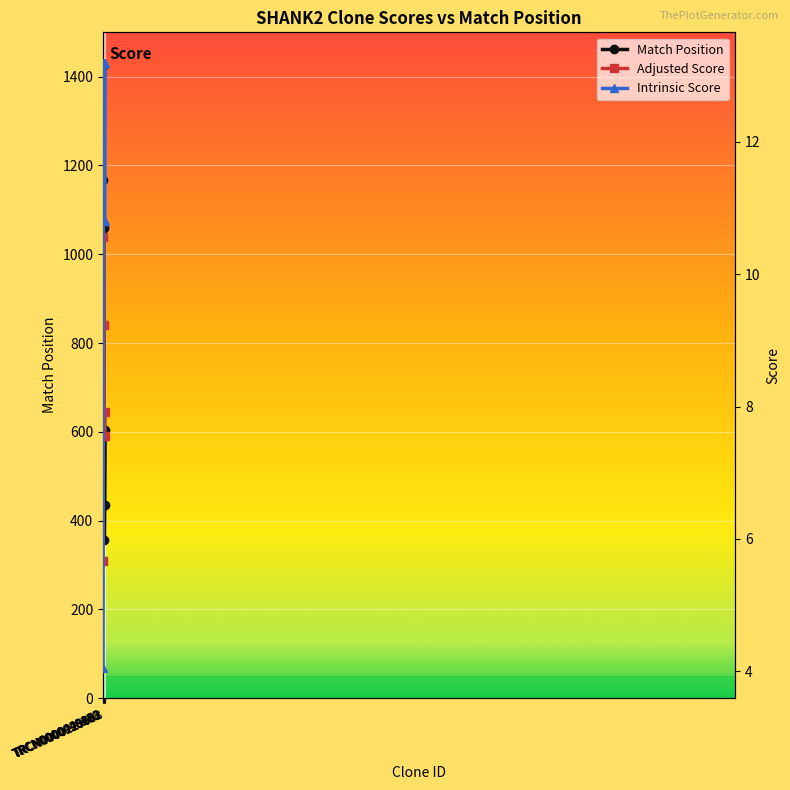

Does the chart display data point markers on the line(s)?

Yes